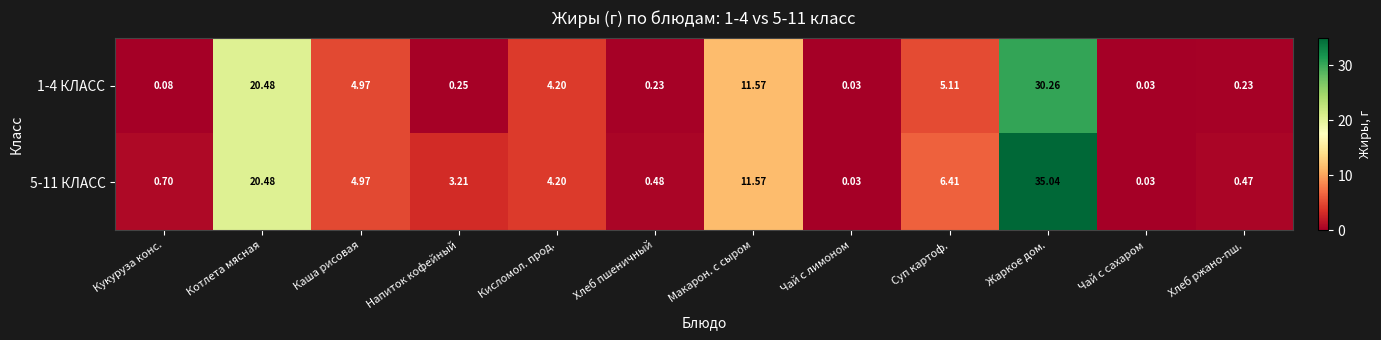

At how many categories does at least one series exceed 20?

2